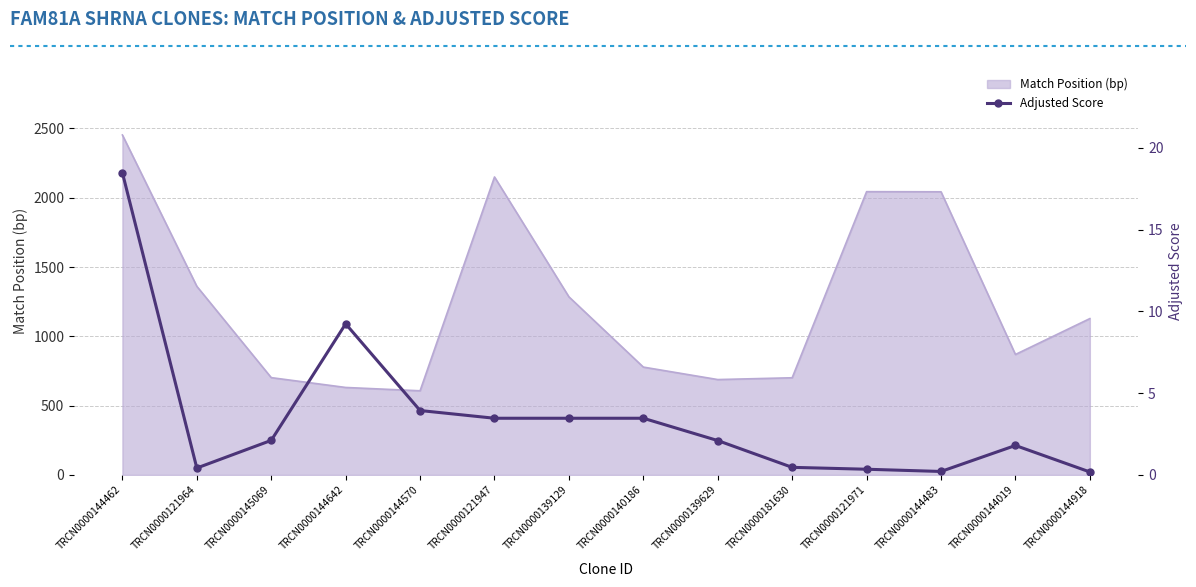

What position from the right is TRCN0000121971?

4